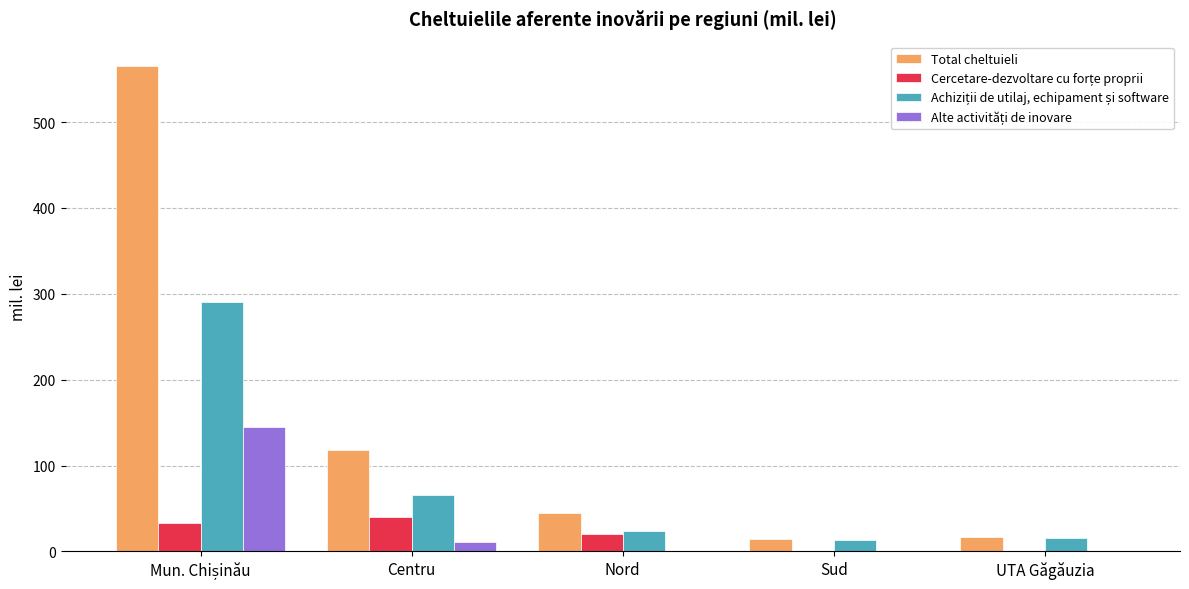

At which label is Total cheltuieli closest to 289?

Centru